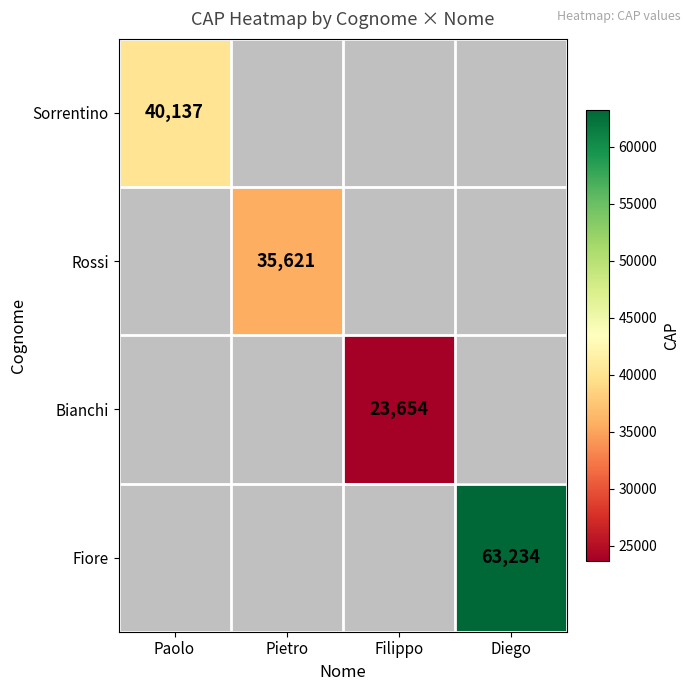

Which category has the lowest value across all series?

Filippo